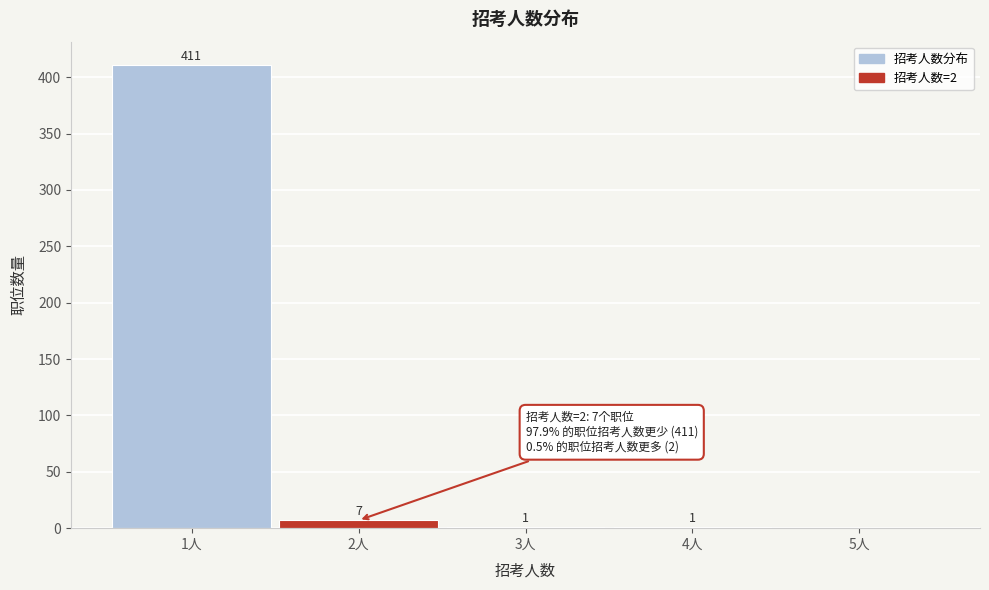

Which range on the x-axis has the tallest bar?

0.5 to 1.5